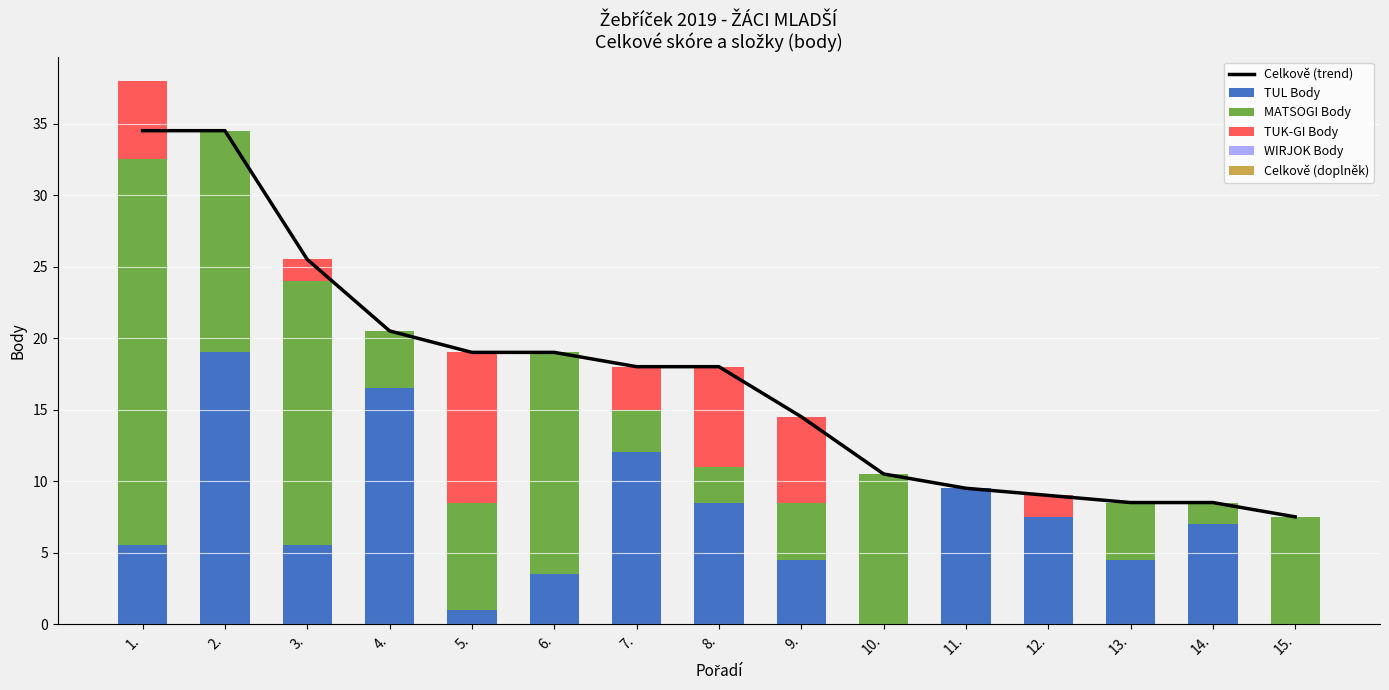

At which label does MATSOGI Body reach its peak?

1.